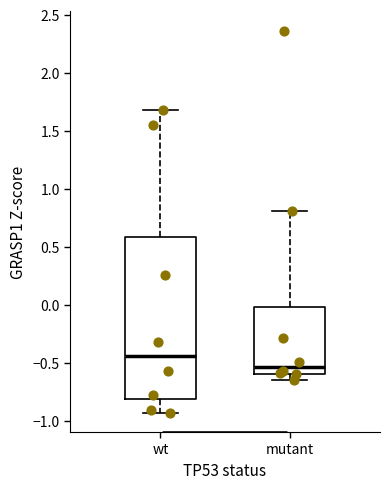

Comparing the boxes themselves (not the whiskers), which one is the tallest?

wt